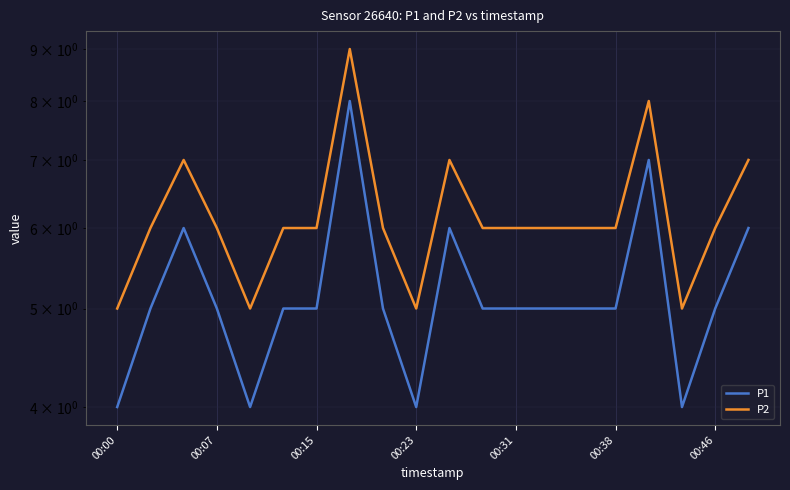

Which category has the lowest value across all series?

00:00